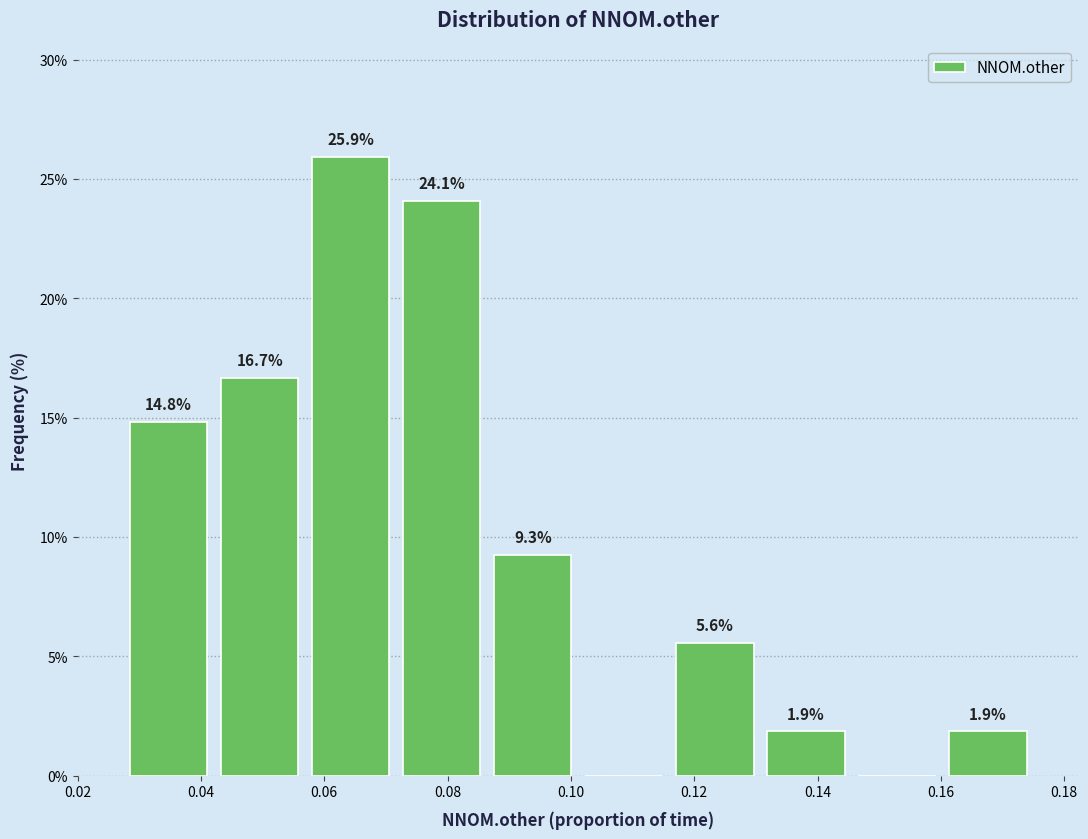

Over which range of the x-axis is the bar tallest?

0.056 to 0.072